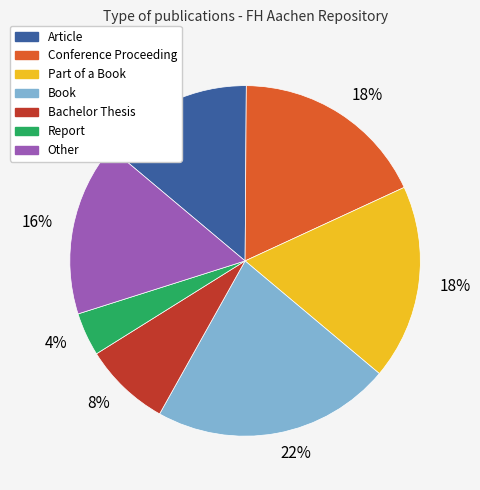

To the nearest percent, what is the average slice percentage?

14%